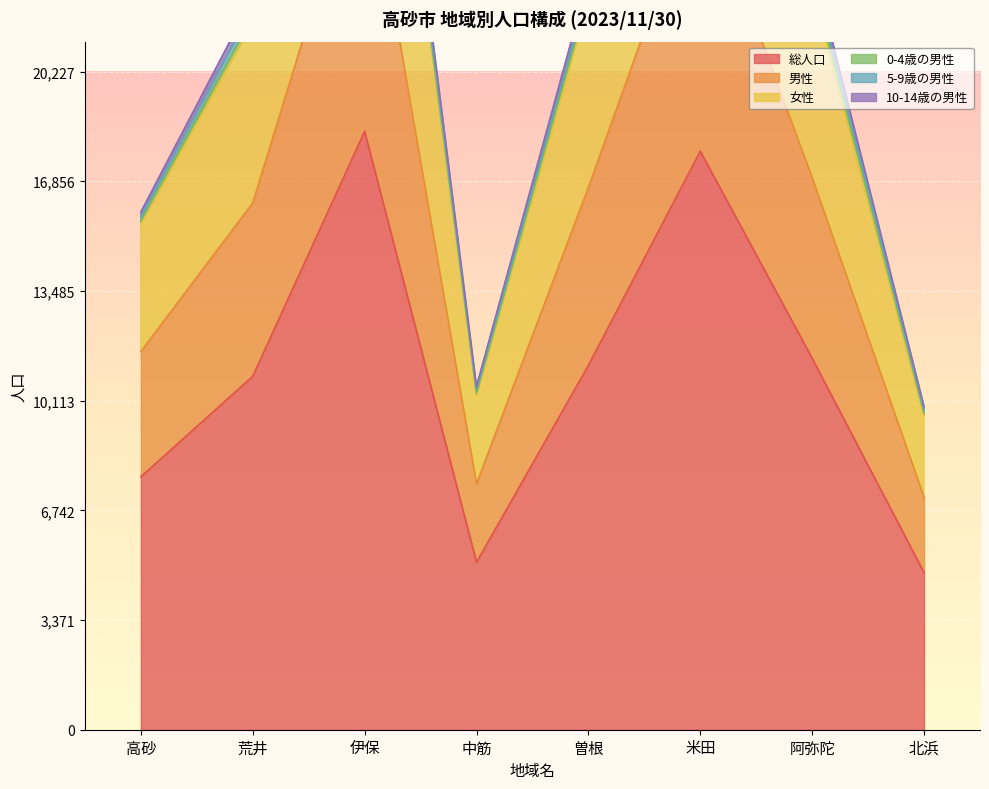

The value of 男性 at 米田 is 46290. True or false?

False